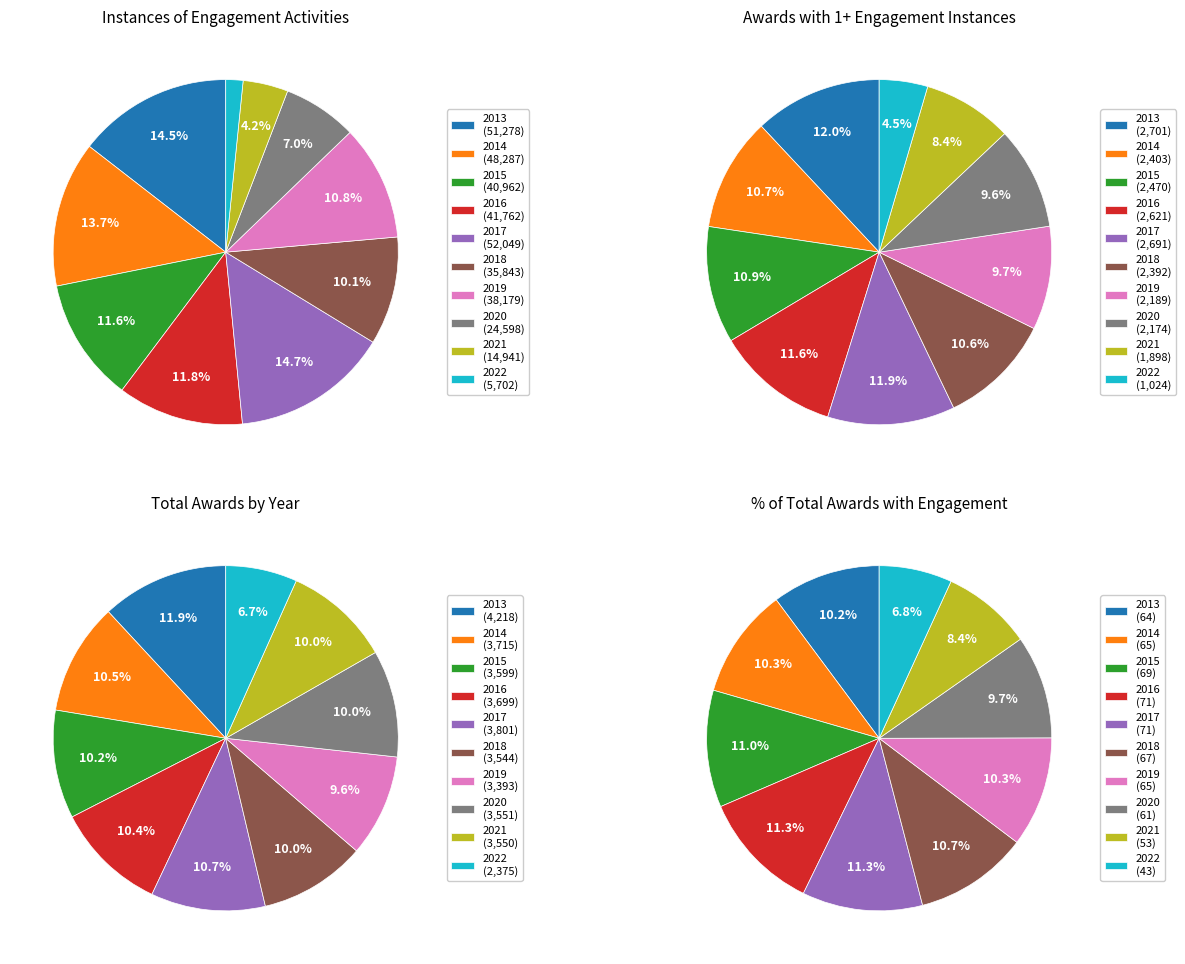

To the nearest percent, what portion does 2021 represent?

4%